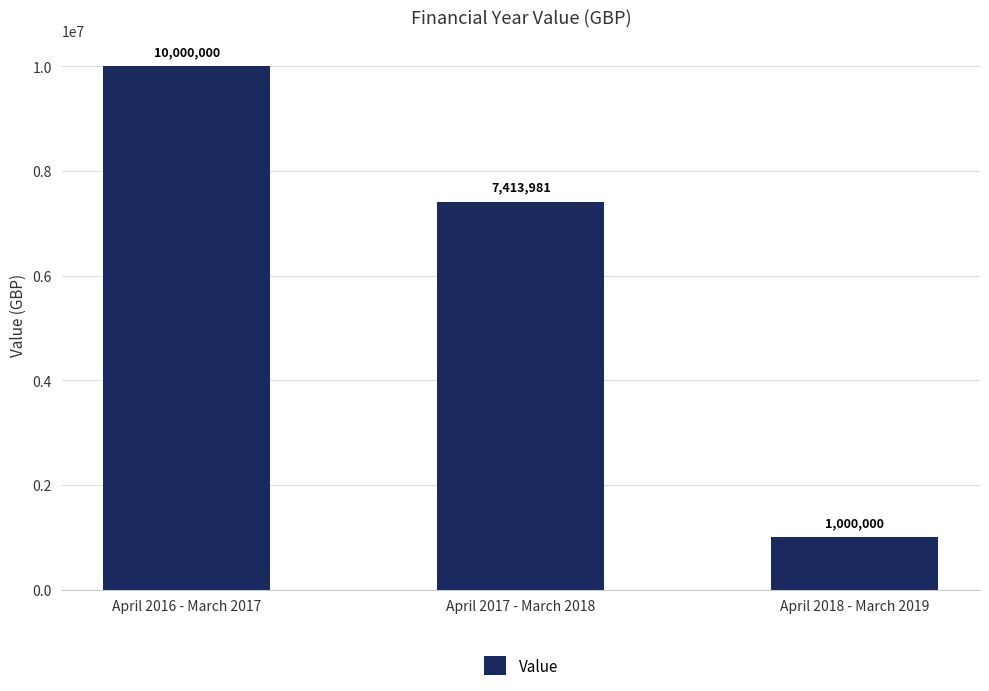

At which category does the chart reach its peak across all series?

April 2016 - March 2017